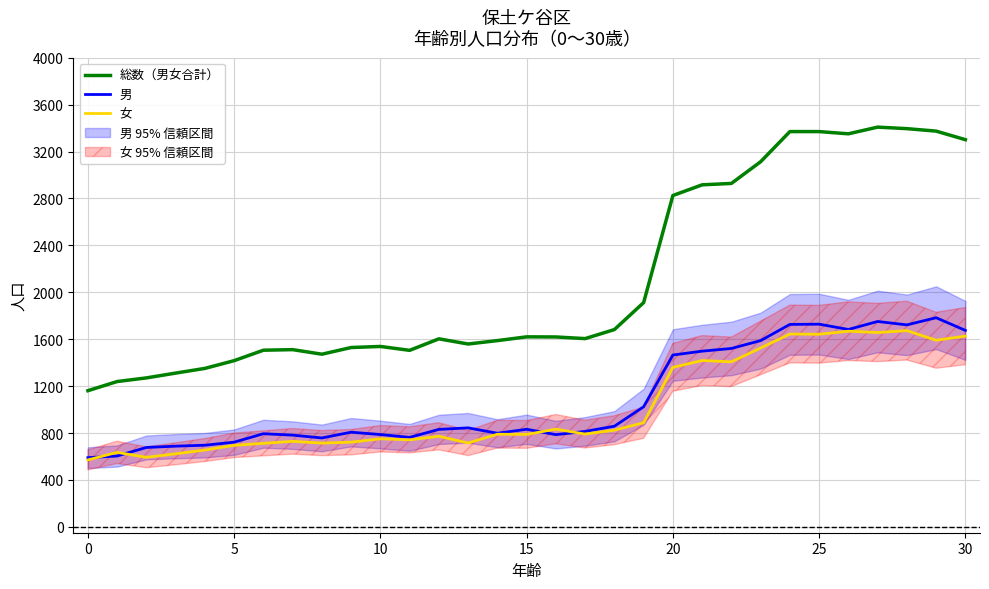

Is this an area chart (filled region under the line)?

No